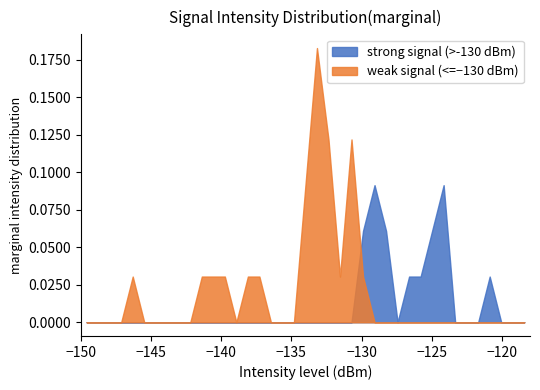

Reading left to right, what are all the values shown in this chart?

strong signal (>-130 dBm): 0.0	0.0	0.0	0.0	0.0	0.0	0.0	0.0	0.0	0.0	0.0	0.0	0.0	0.0	0.0	0.0	0.0	0.0	0.0	0.1	0.1	0.1	0.1	0.1	0.1	0.1	0.0	0.0	0.0	0.0	0.0	0.0	0.0	0.0	0.0	0.0	0.0	0.0	0.0
weak signal (<=−130 dBm): 0.0	0.0	0.0	0.0	0.0	0.0	0.0	0.0	0.0	0.1	0.1	0.1	0.0	0.0	0.0	0.0	0.0	0.0	0.0	0.0	0.0	0.0	0.0	0.0	0.0	0.0	0.0	0.0	0.0	0.0	0.0	0.0	0.0	0.0	0.0	0.0	0.0	0.0	0.0